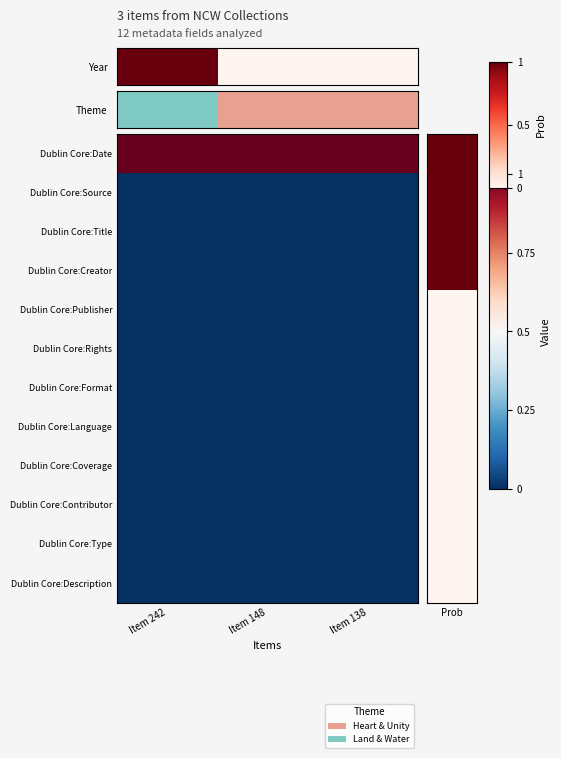

What is the greatest value displayed?

1.0